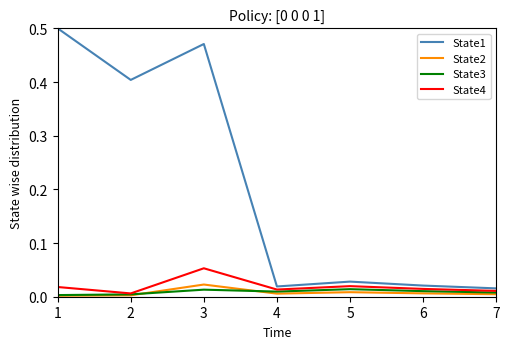

Is the value of State4 at 5 greater than the value of State3 at 7?

Yes